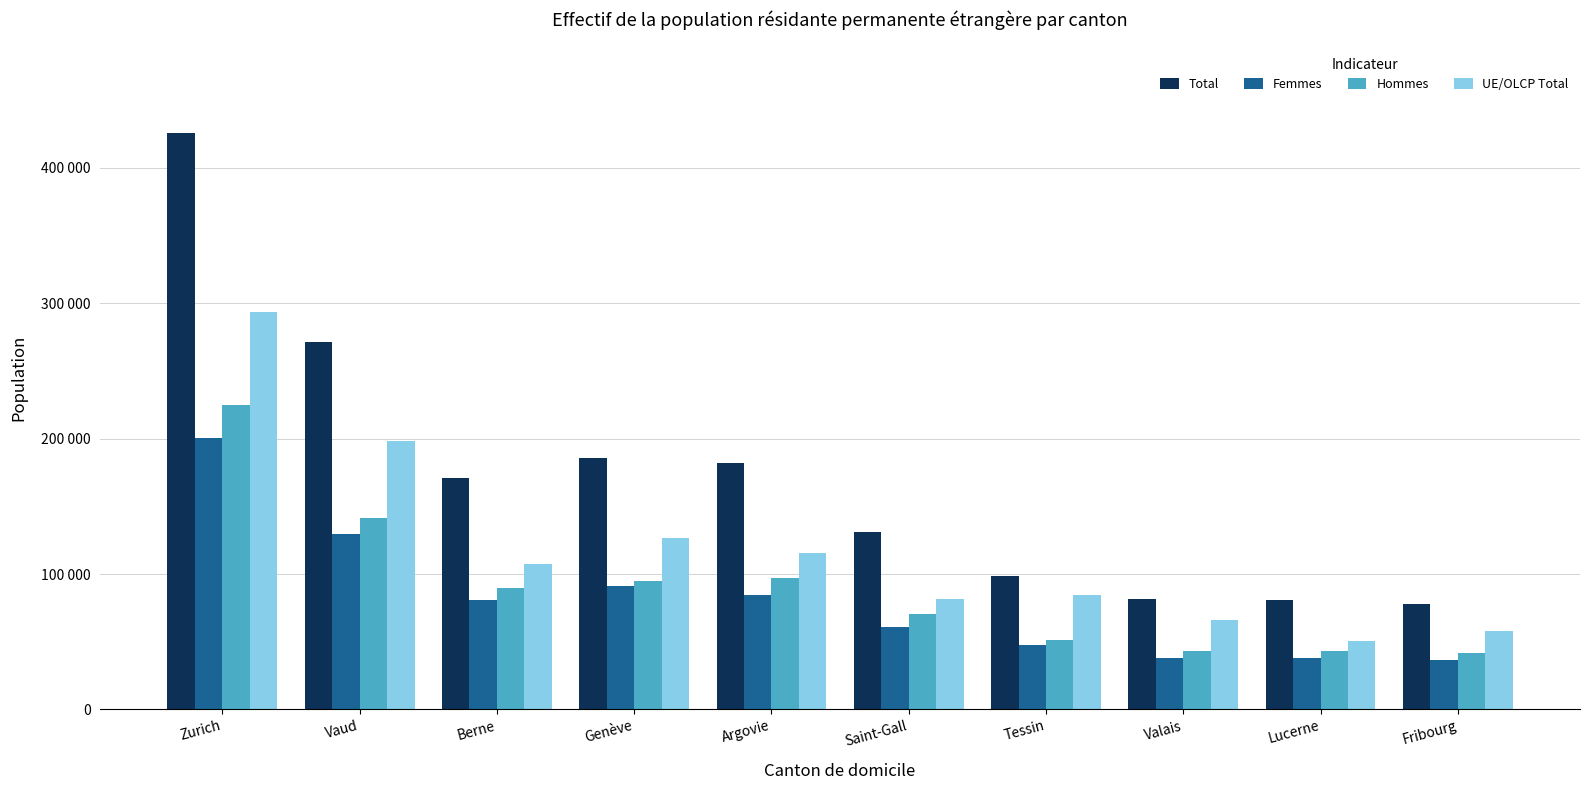

Does the chart contain stacked bars?

No